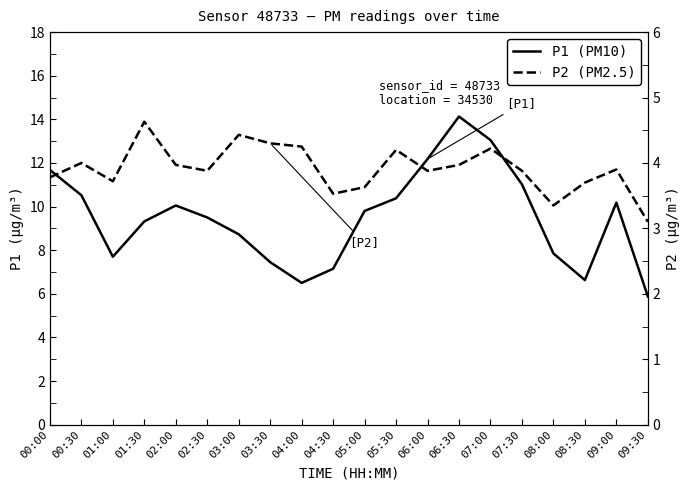

How many lines are shown in the chart?

2